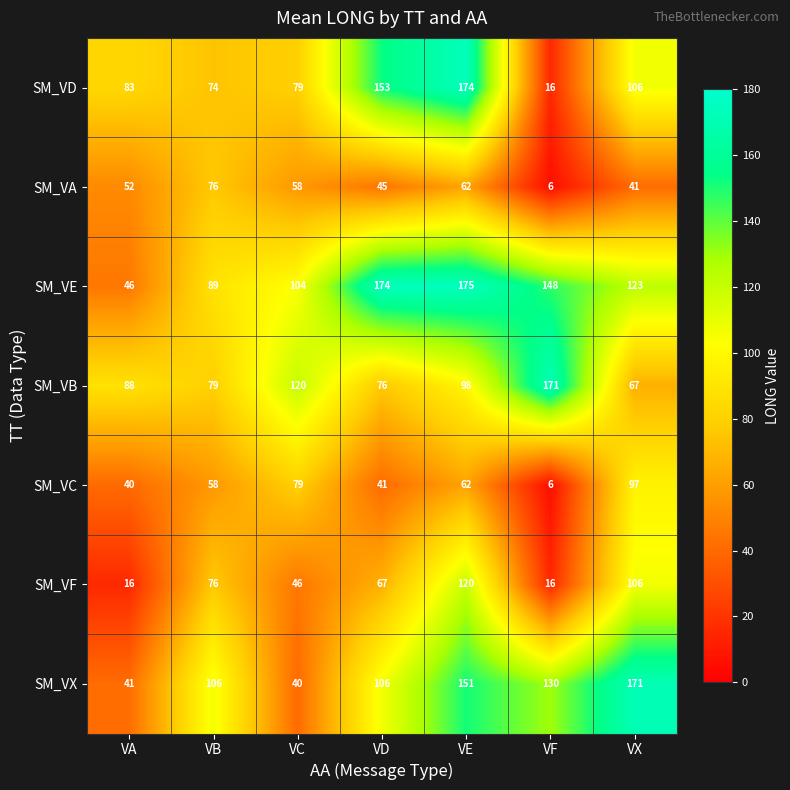

What is the sum of all SM_VC values?

383